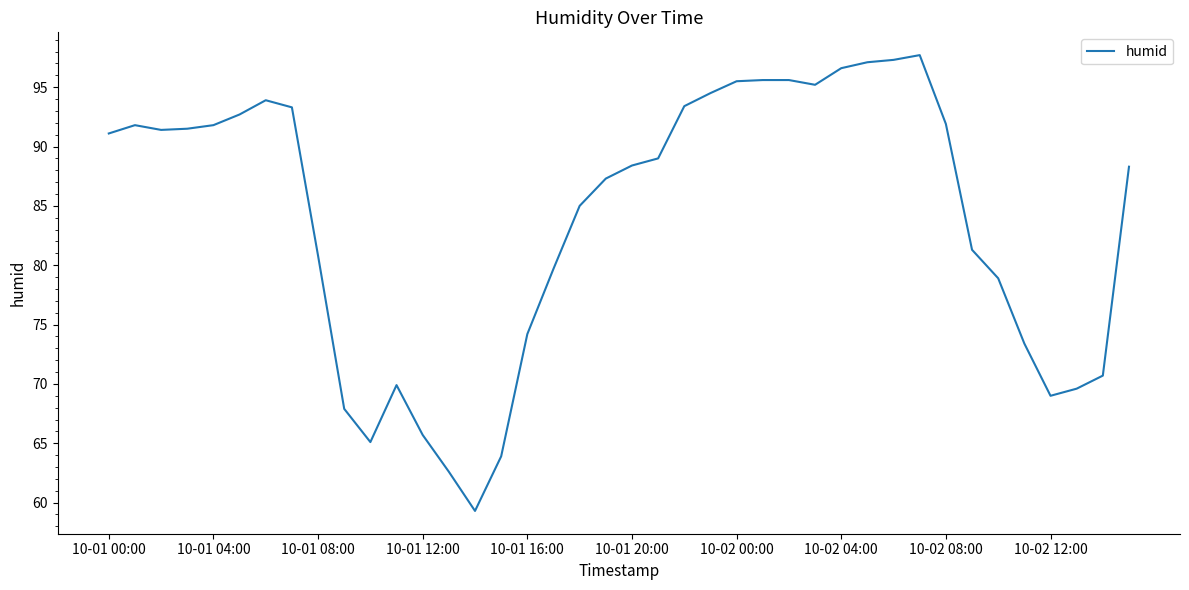

What is the smallest value displayed?

59.3